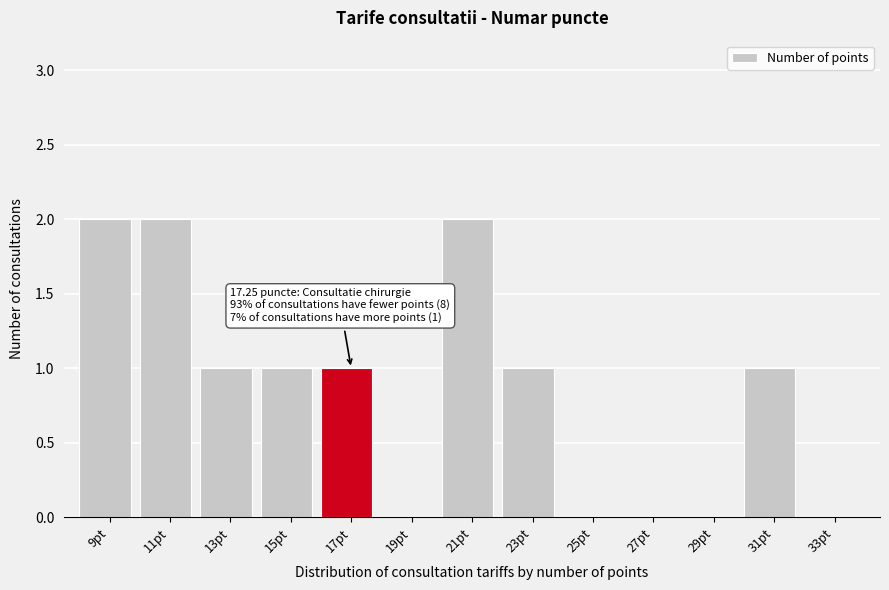

Reading left to right, what are all the values shown in this chart?

9pt=2	11pt=2	13pt=1	15pt=1	17pt=1	19pt=0	21pt=2	23pt=1	25pt=0	27pt=0	29pt=0	31pt=1	33pt=0